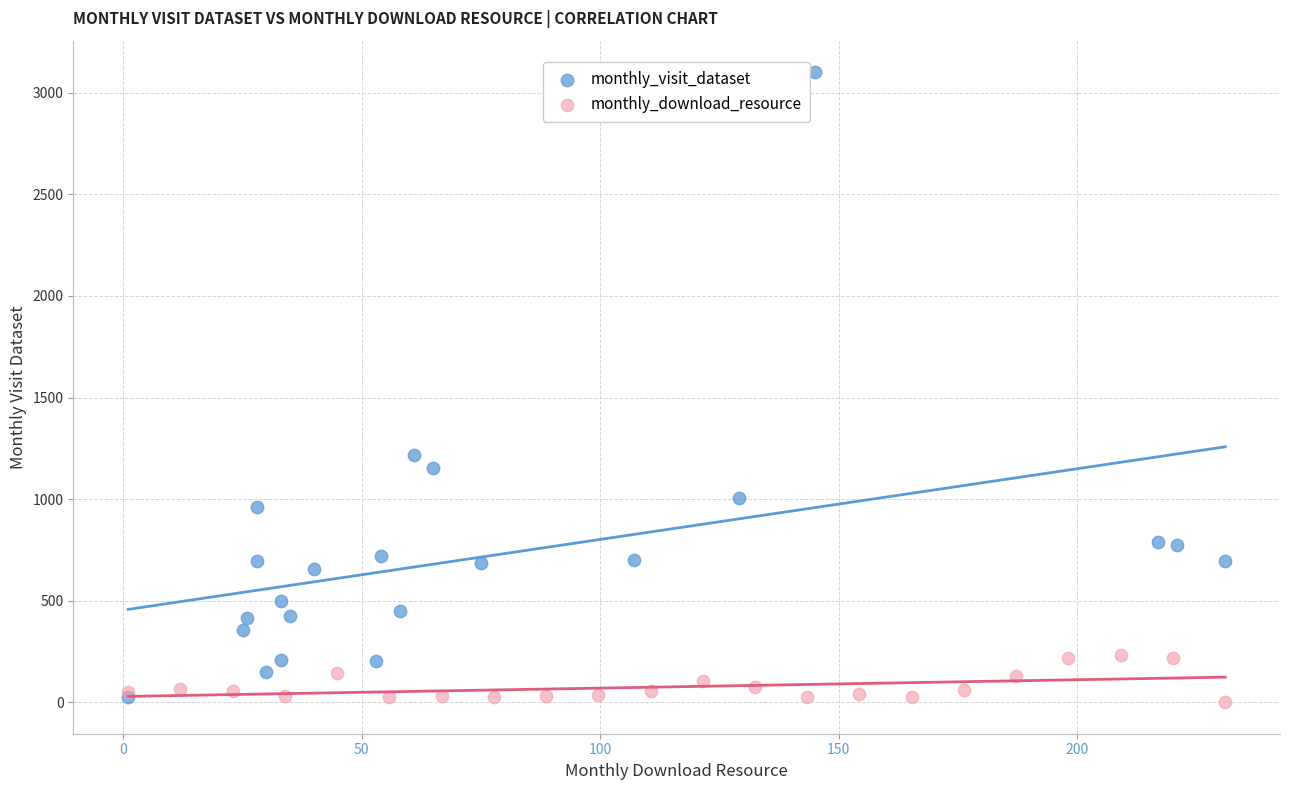

Which series has the widest spread of Y values?

monthly_visit_dataset